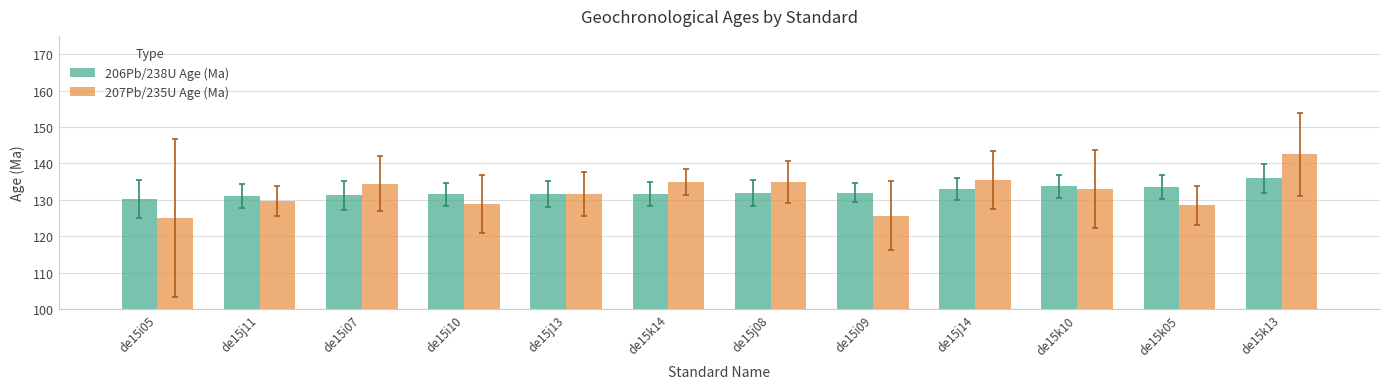

Is the value of 206Pb/238U Age (Ma) at de15i10 greater than the value of 207Pb/235U Age (Ma) at de15k14?

No